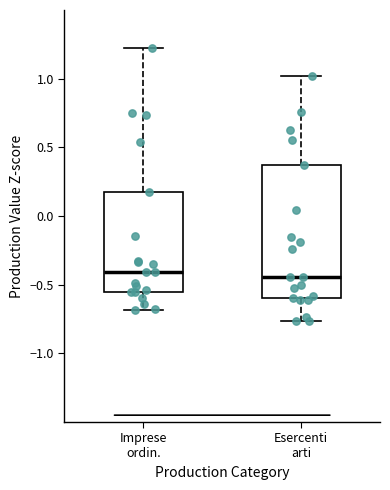

Where does the upper whisker of the box for Imprese ordin. end on the y-axis? The values are not printed on the chart, so give them approximately, as read against the axis.

1.20